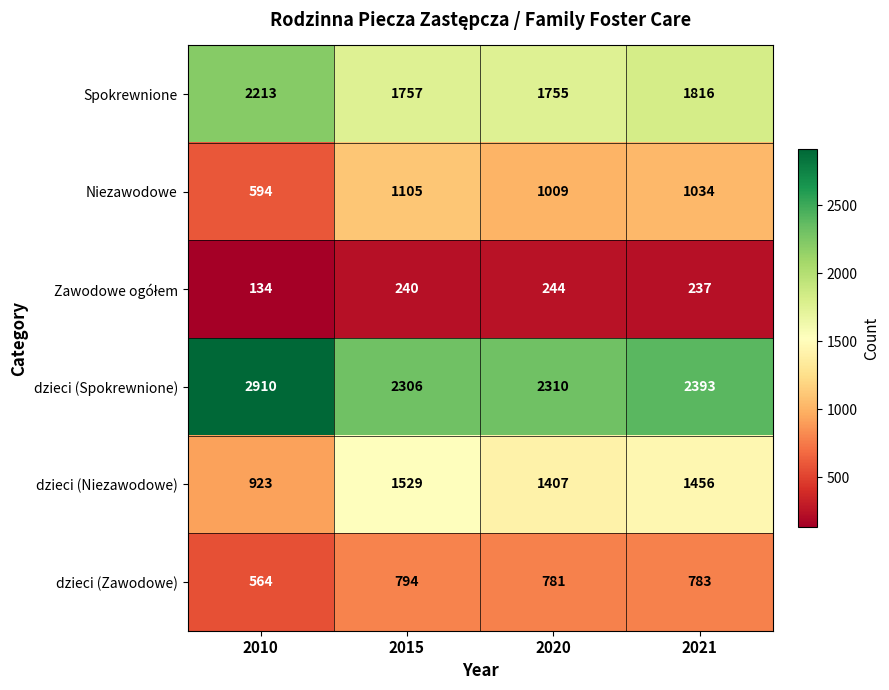

What is the spread (max minus min) of values at 2010?

2776